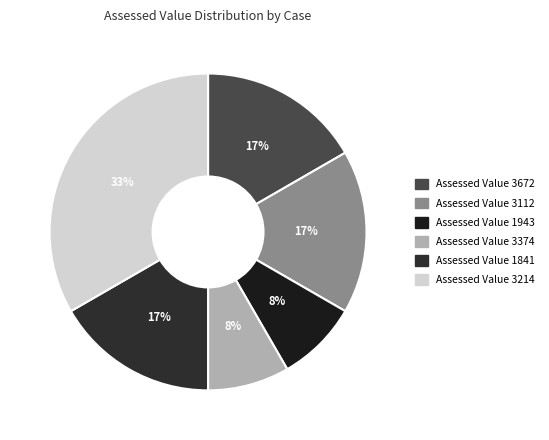

Count the number of slices in the pie.

6